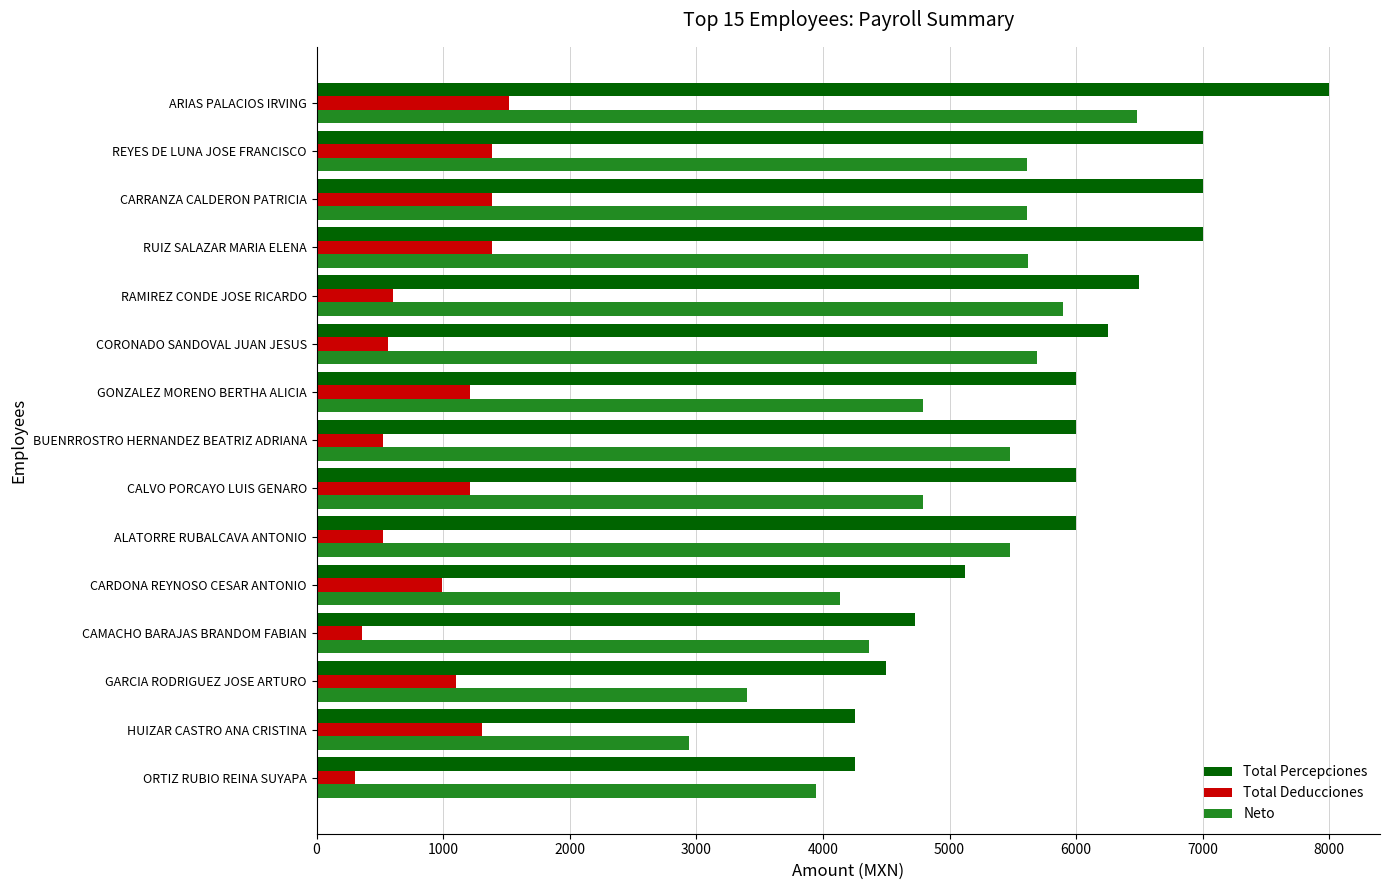

The value of Neto at RUIZ SALAZAR MARIA ELENA is 3626.2. True or false?

False